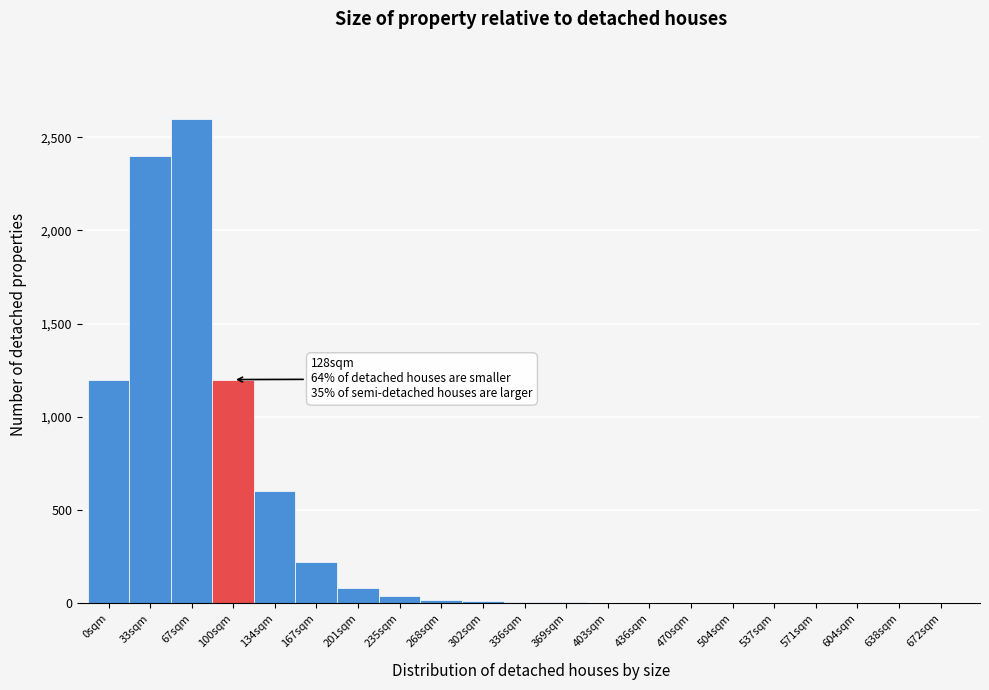

At which category does the chart reach its peak across all series?

67sqm